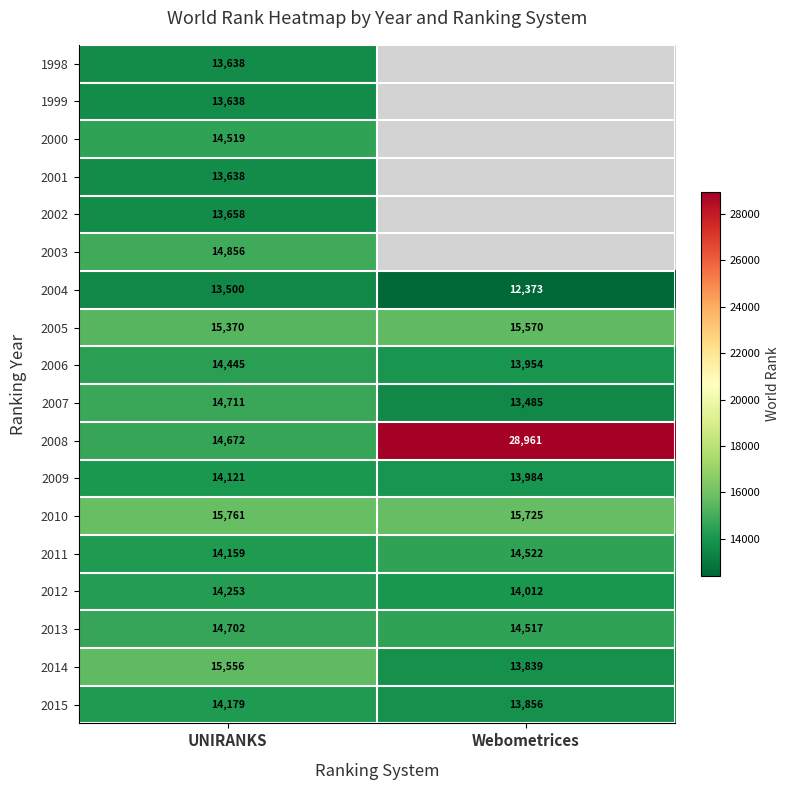

At which category is the sum across all series the highest?

UNIRANKS